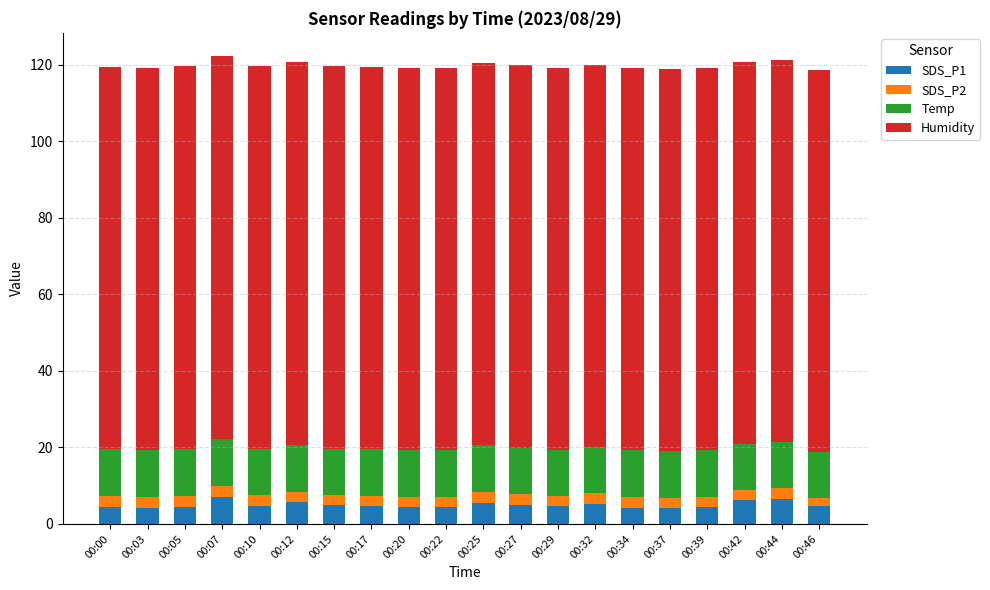

Count the number of data series in this chart.

4